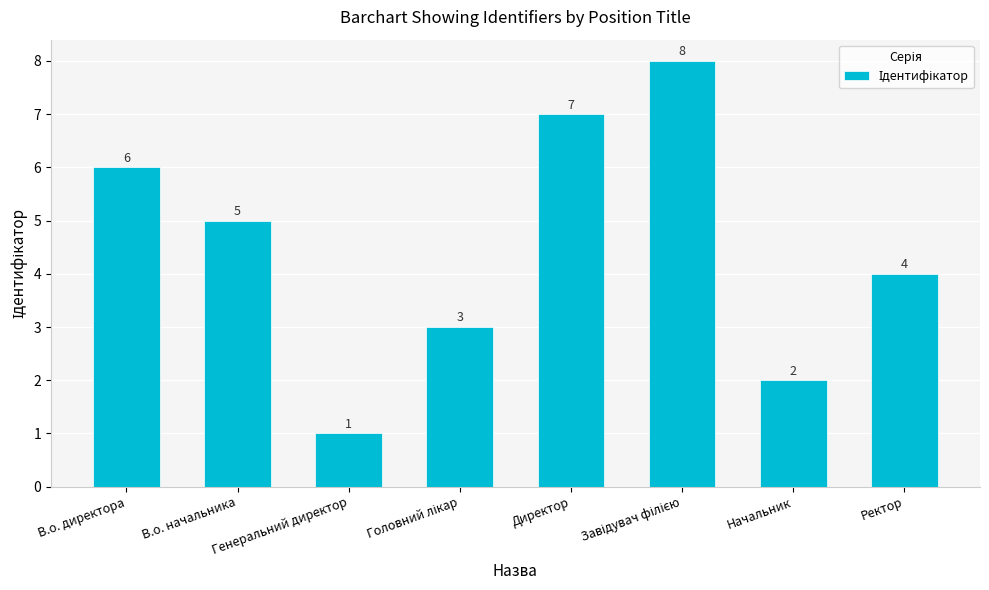

At which label is the value closest to 4?

Ректор